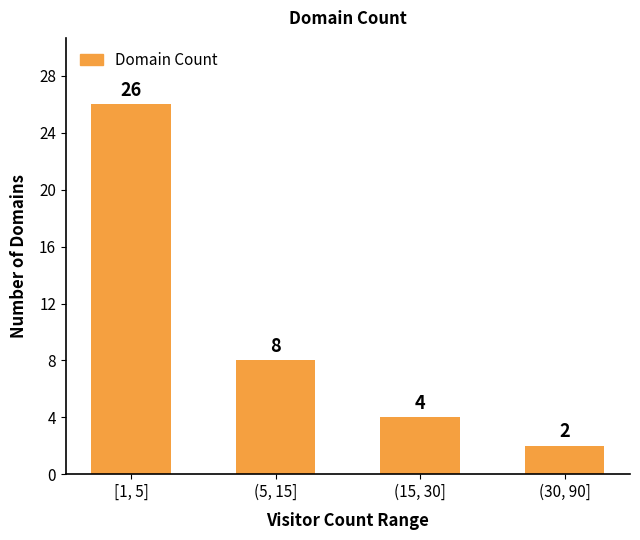

What is the difference between the second highest and minimum values?

6